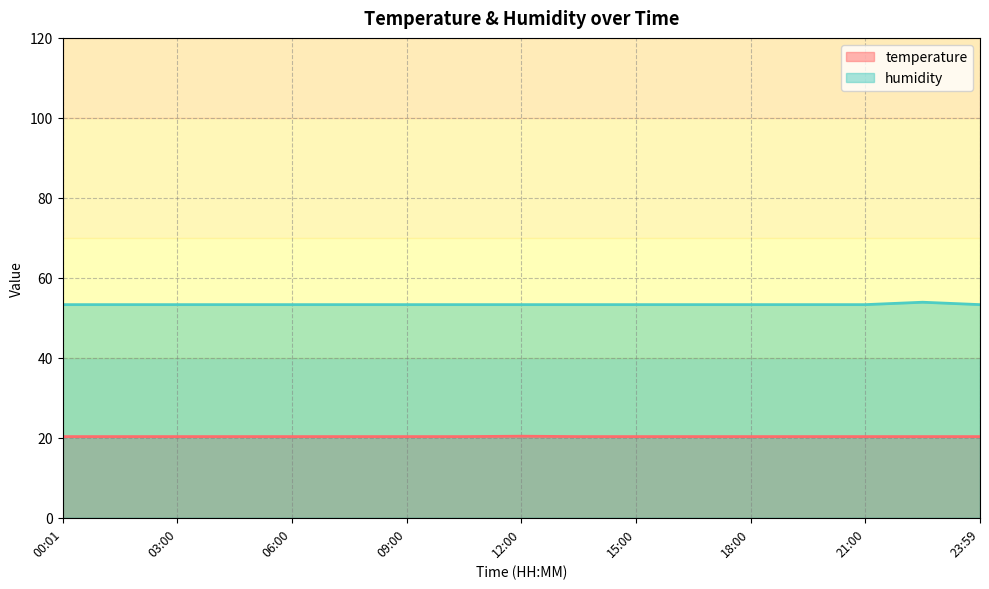

Reading right to left, extract all data points from this chart.

temperature: 23:59=20.3	22:30=20.3	21:00=20.3	19:30=20.3	18:00=20.3	16:30=20.3	15:00=20.3	13:30=20.3	12:00=20.4	10:30=20.3	09:00=20.3	07:30=20.3	06:00=20.3	04:30=20.3	03:00=20.3	01:30=20.3	00:01=20.3
humidity: 23:59=53.3	22:30=53.9	21:00=53.3	19:30=53.3	18:00=53.3	16:30=53.3	15:00=53.3	13:30=53.3	12:00=53.3	10:30=53.3	09:00=53.3	07:30=53.3	06:00=53.3	04:30=53.3	03:00=53.3	01:30=53.3	00:01=53.3